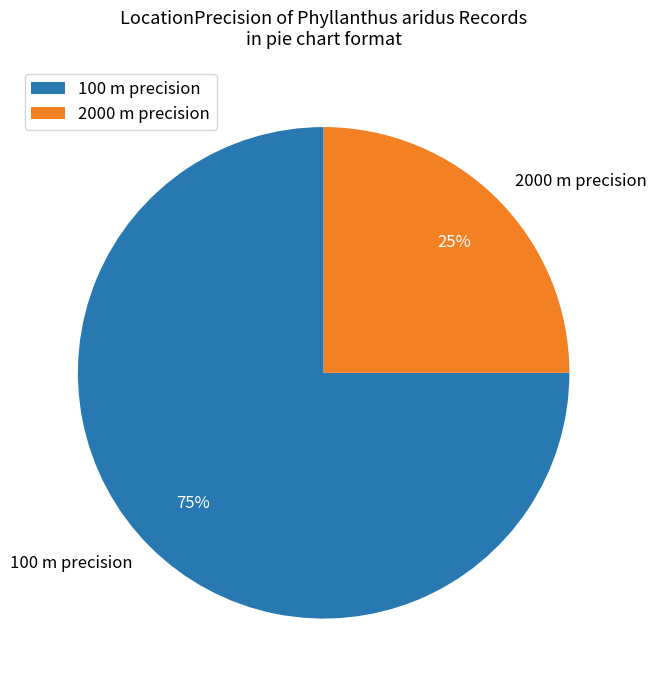

To the nearest percent, what is the average slice percentage?

50%